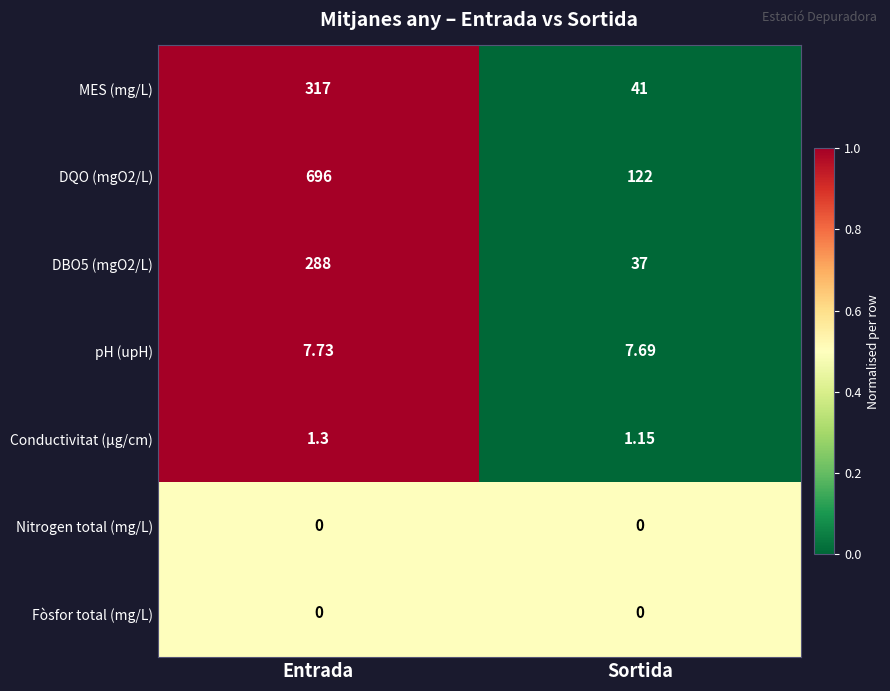

Rank the categories by pH (upH) value from highest to lowest.

Entrada, Sortida